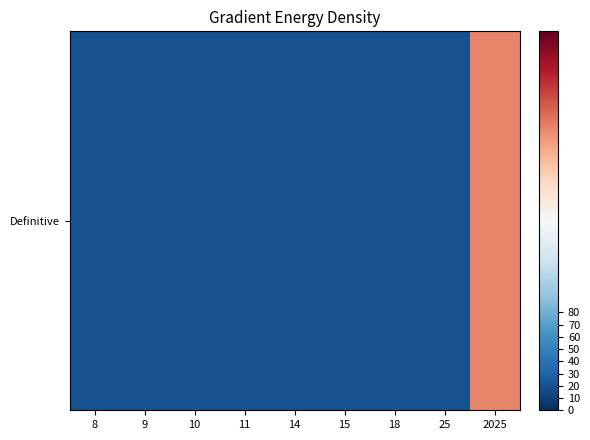

Which category has the lowest value across all series?

8